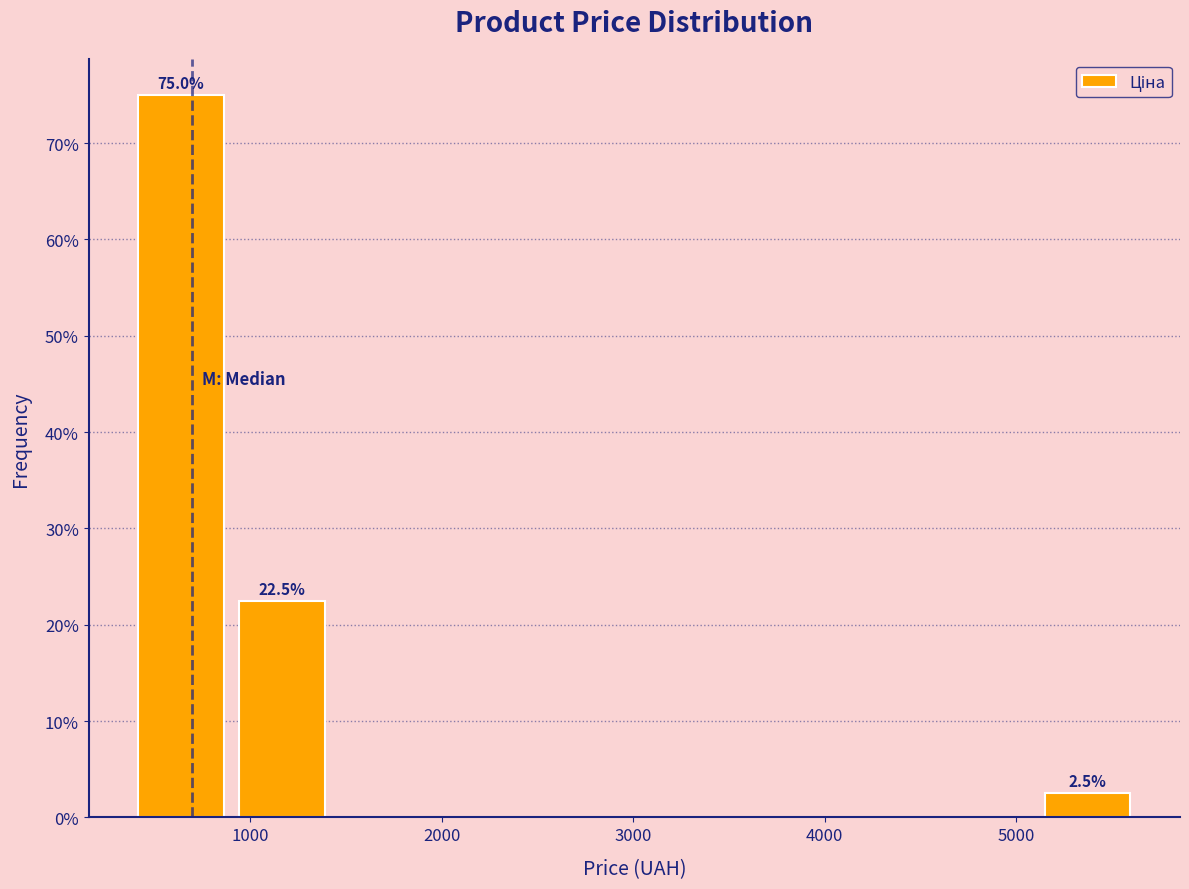

Which range on the x-axis has the tallest bar?

400 to 900